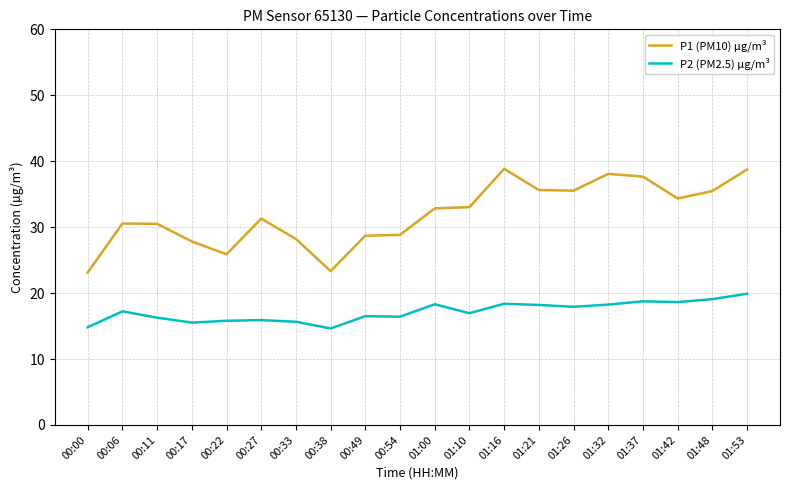

What is the maximum value shown in the chart?

38.9